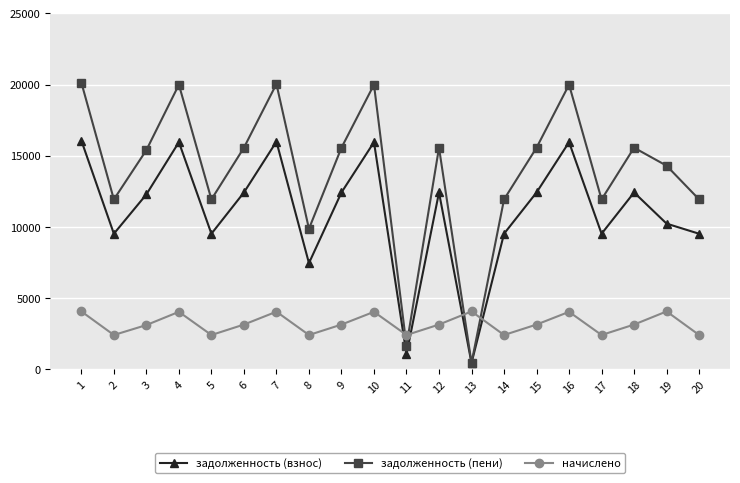

Which series changed the most between 4 and 18?

задолженность (пени)